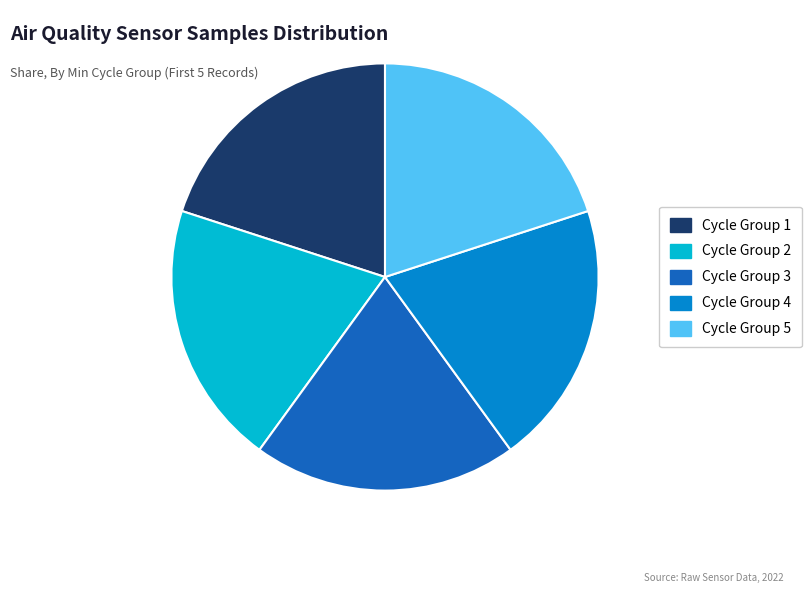

How many slices are in this pie chart?

5